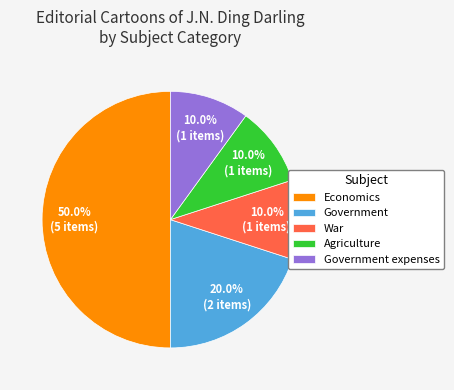

The Economics slice represents 63% of the pie. True or false?

False